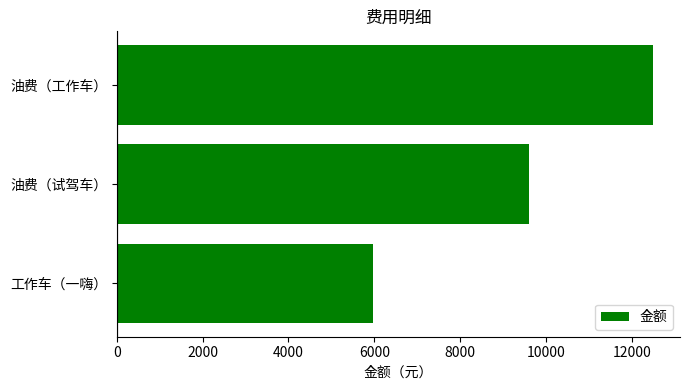

Where is the data nearest to the value 9240?

油费（试驾车）